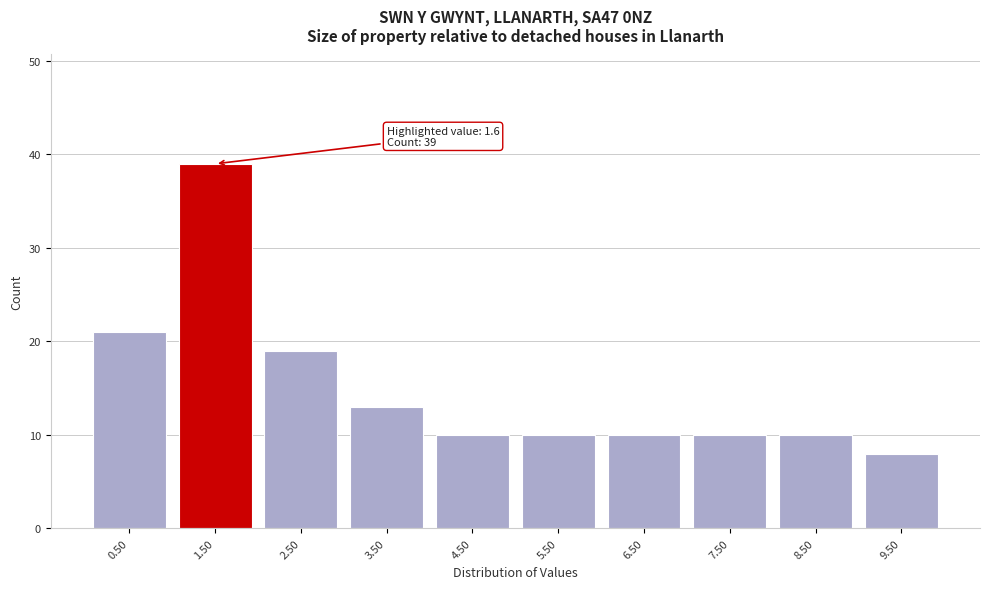

Reading left to right, transcribe all the data shown in this chart.

21	39	19	13	10	10	10	10	10	8